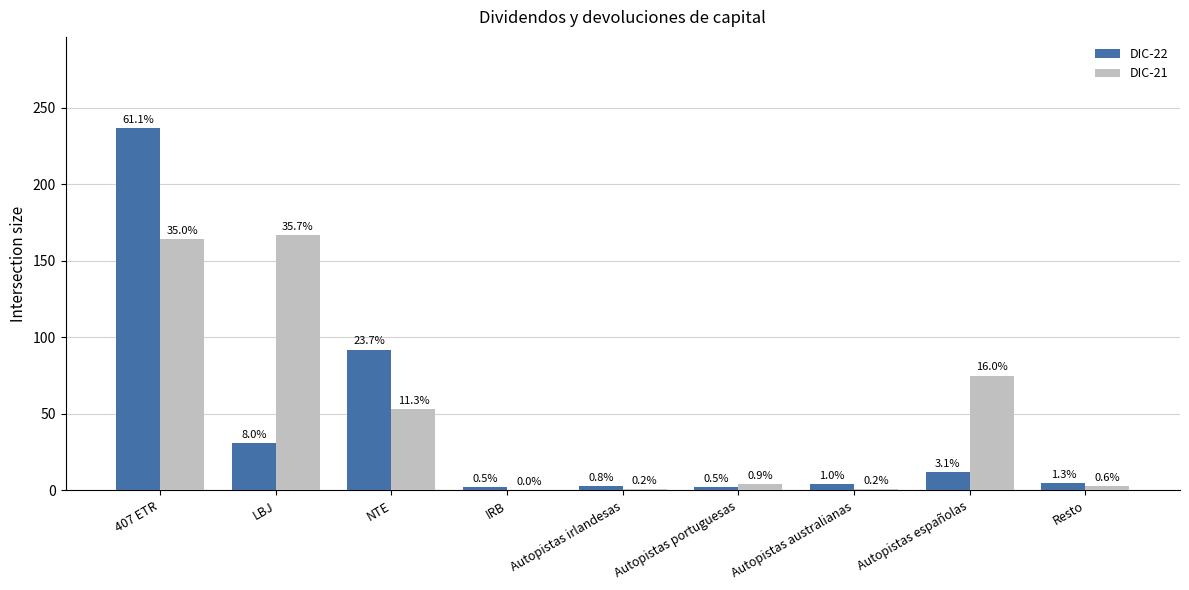

How many groups of bars are there?

9